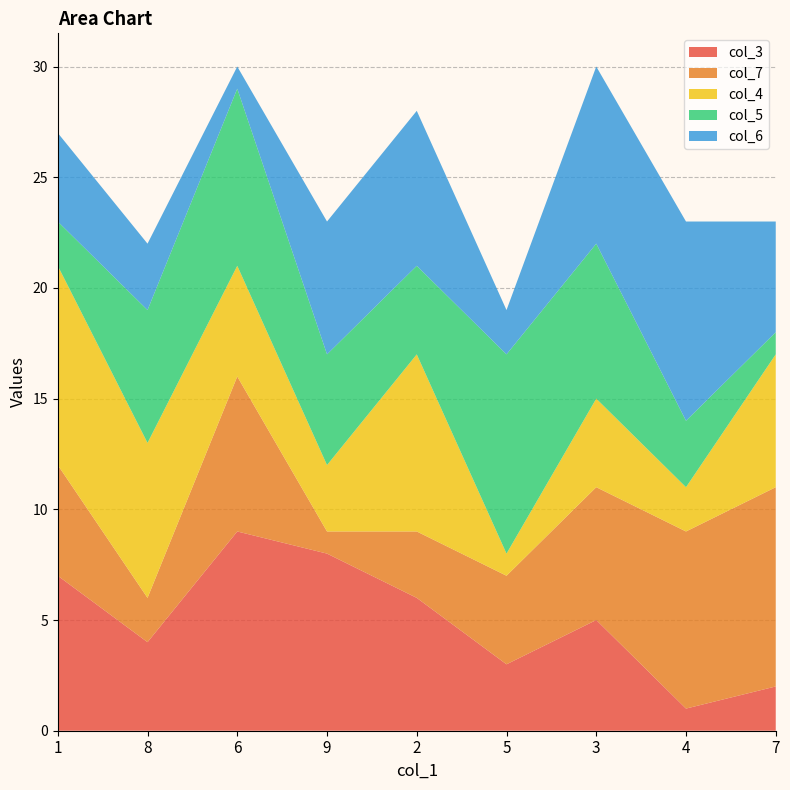

Reading right to left, what are all the values shown in this chart?

col_3: 2	1	5	3	6	8	9	4	7
col_7: 9	8	6	4	3	1	7	2	5
col_4: 6	2	4	1	8	3	5	7	9
col_5: 1	3	7	9	4	5	8	6	2
col_6: 5	9	8	2	7	6	1	3	4